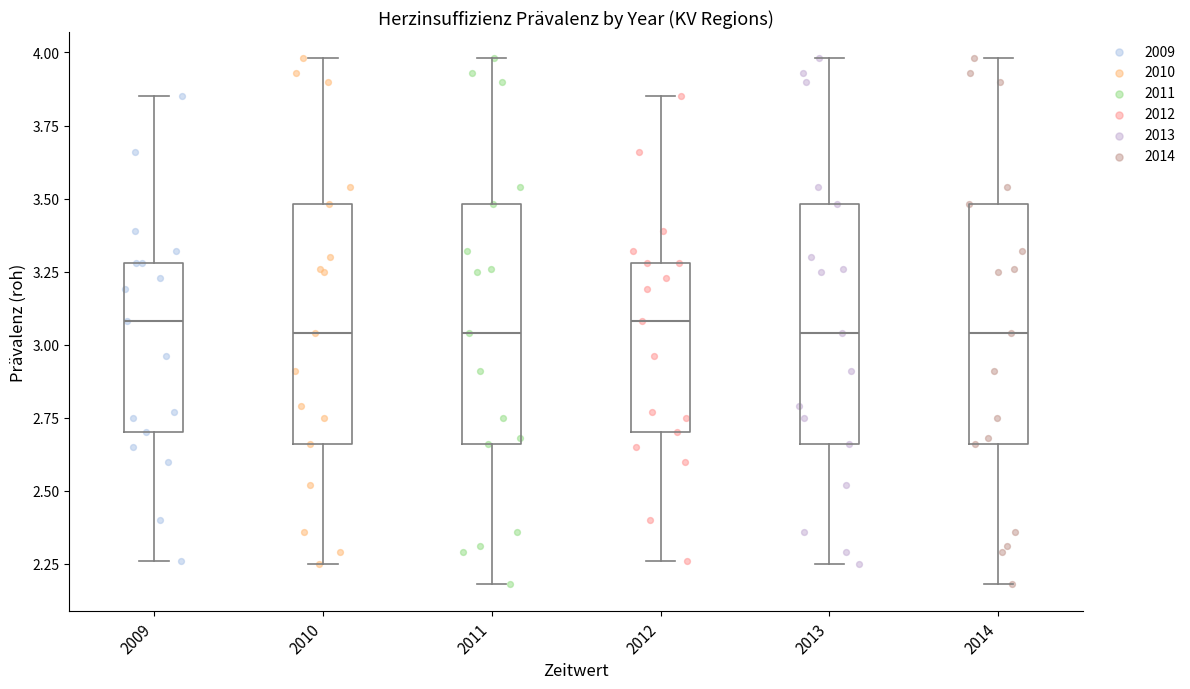

Reading left to right, transcribe this box plot: for each box, give where its median line is, the range the box spans, and where its two whiskers end, as read against the y-axis. The values are not printed on the chart, so give them approximately, as read against the axis.

2009: median 3.10, box 2.70 to 3.30, whiskers 2.25 to 3.85
2010: median 3.05, box 2.65 to 3.50, whiskers 2.25 to 4.00
2011: median 3.05, box 2.65 to 3.50, whiskers 2.20 to 4.00
2012: median 3.10, box 2.70 to 3.30, whiskers 2.25 to 3.85
2013: median 3.05, box 2.65 to 3.50, whiskers 2.25 to 4.00
2014: median 3.05, box 2.65 to 3.50, whiskers 2.20 to 4.00